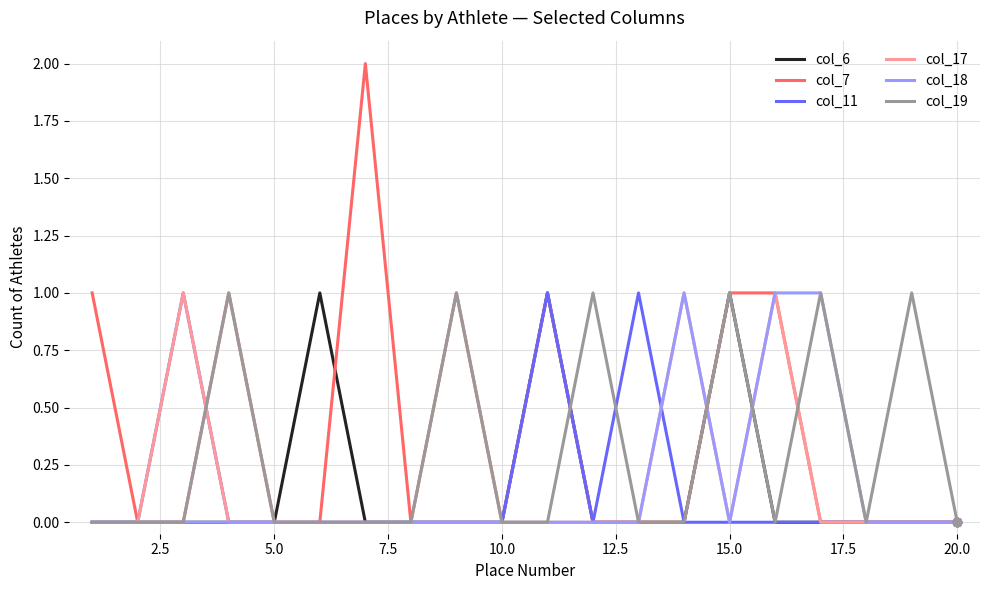

Count the col_19 values in the range 0 to 1.

20